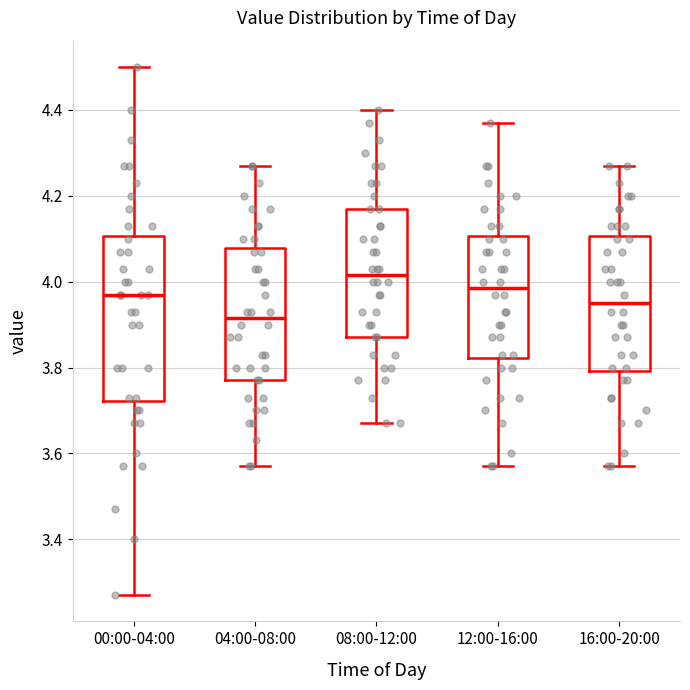

Reading left to right, transcribe this box plot: for each box, give where its median line is, the range the box spans, and where its two whiskers end, as read against the y-axis. The values are not printed on the chart, so give them approximately, as read against the axis.

00:00-04:00: median 3.98, box 3.72 to 4.10, whiskers 3.28 to 4.50
04:00-08:00: median 3.92, box 3.78 to 4.08, whiskers 3.58 to 4.28
08:00-12:00: median 4.02, box 3.88 to 4.18, whiskers 3.68 to 4.40
12:00-16:00: median 3.98, box 3.82 to 4.10, whiskers 3.58 to 4.38
16:00-20:00: median 3.96, box 3.80 to 4.10, whiskers 3.58 to 4.28